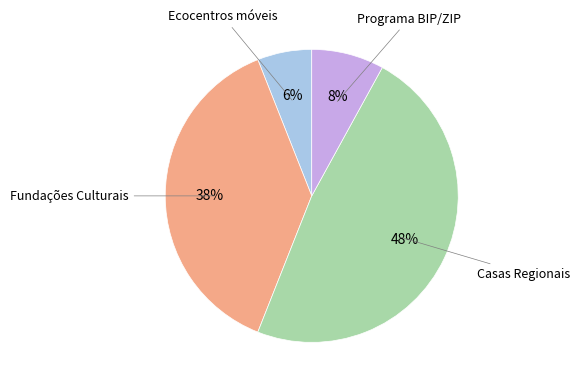

To the nearest percent, what is the difference between the largest and smallest slice percentages?

42%